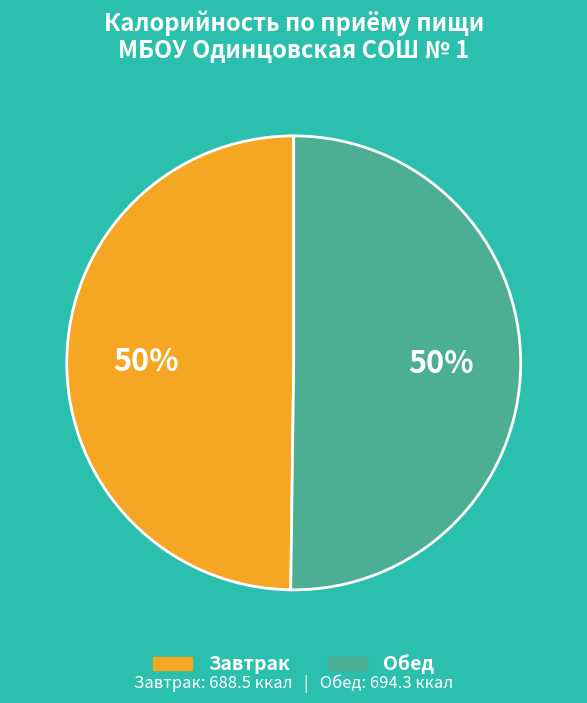

To the nearest percent, what is the average slice percentage?

50%